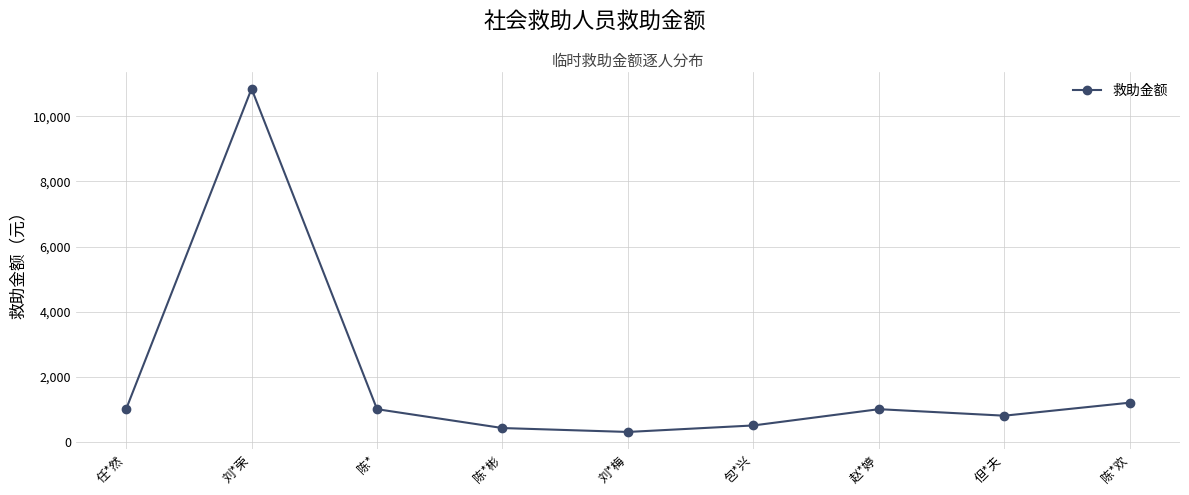

Reading left to right, what are all the values shown in this chart?

任*然=1000	刘*荣=10850	陈*=1000	陈*彬=420	刘*梅=300	包*兴=500	赵*婷=1000	但*夫=800	陈*欢=1200